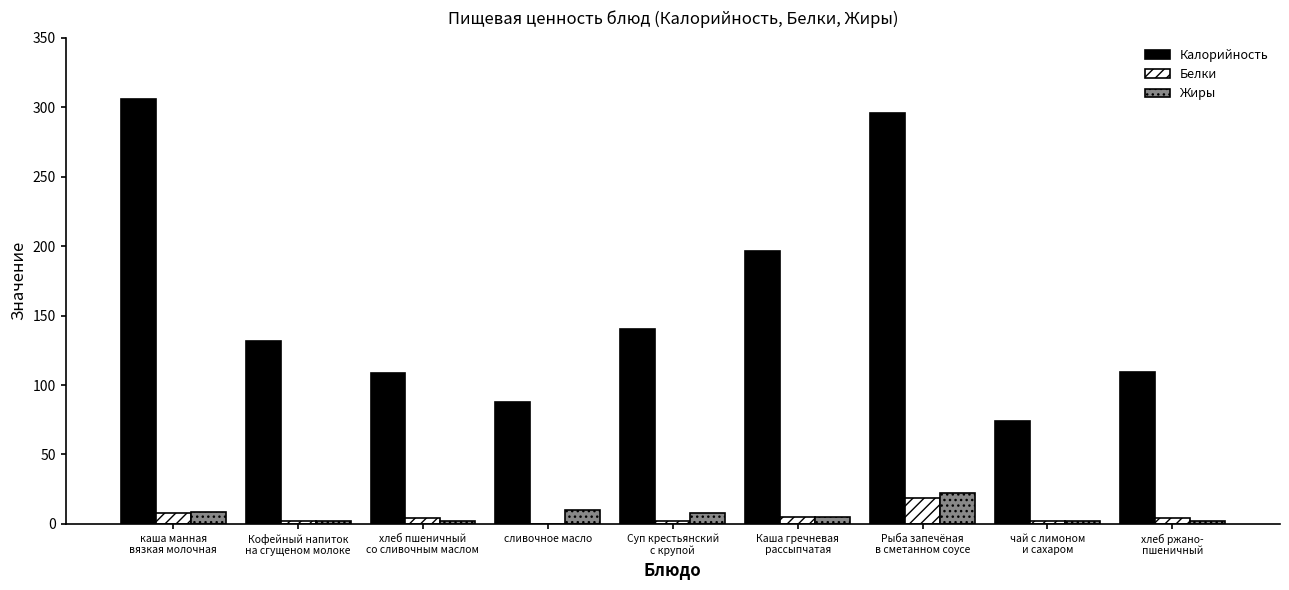

What is the highest value of the Белки series?

19.0